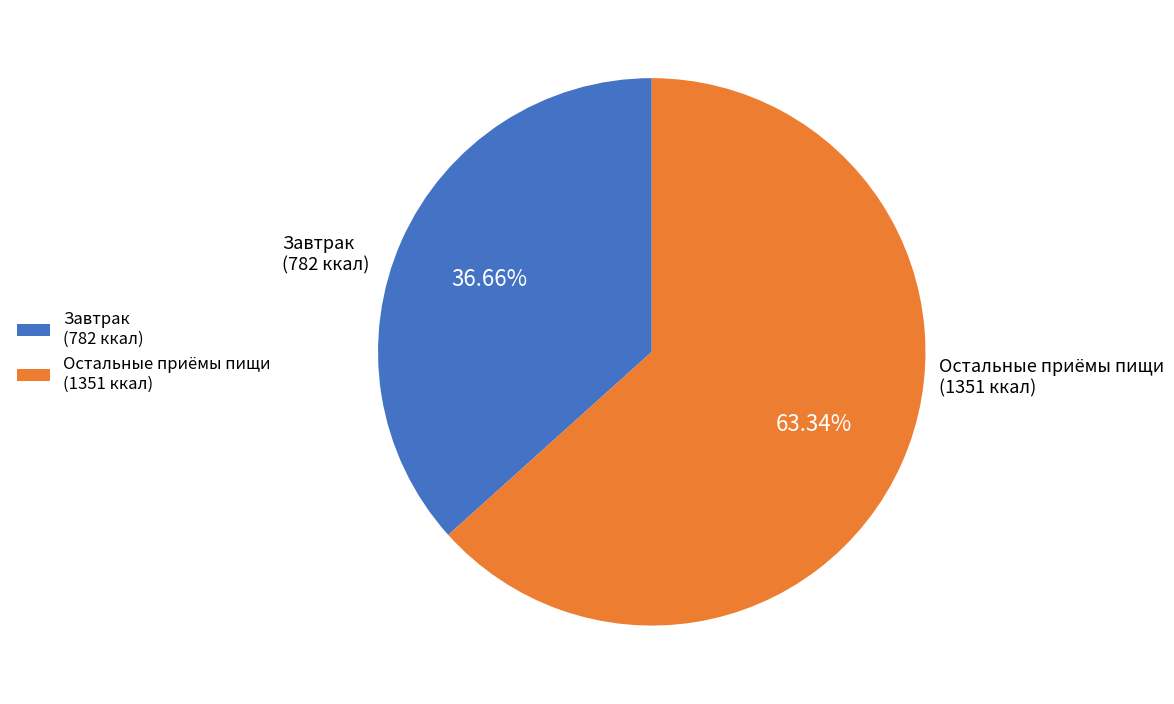

Does Завтрак (782 ккал) represent more than half of the total?

No